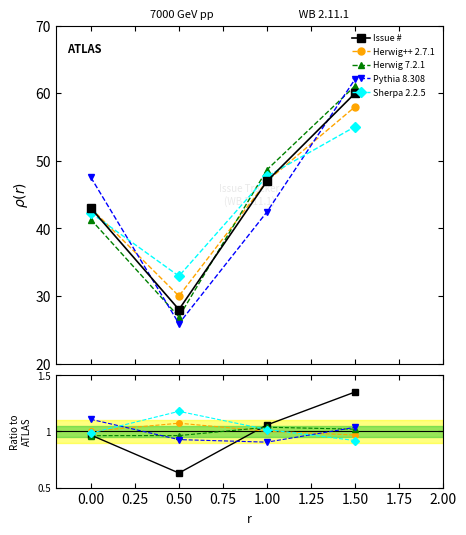

What is the difference between the maximum and second lowest values in the Sherpa 2.2.5 series?

0.2